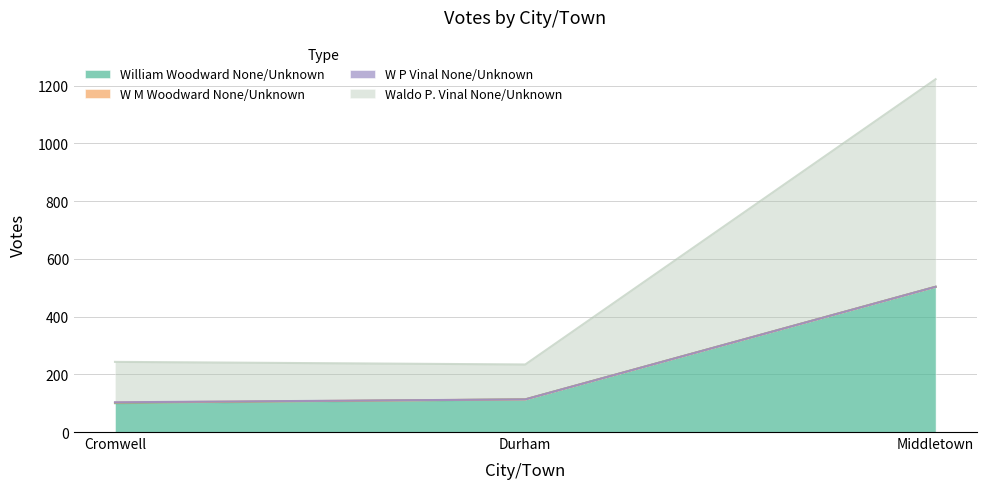

At how many categories does at least one series exceed 1212?

1